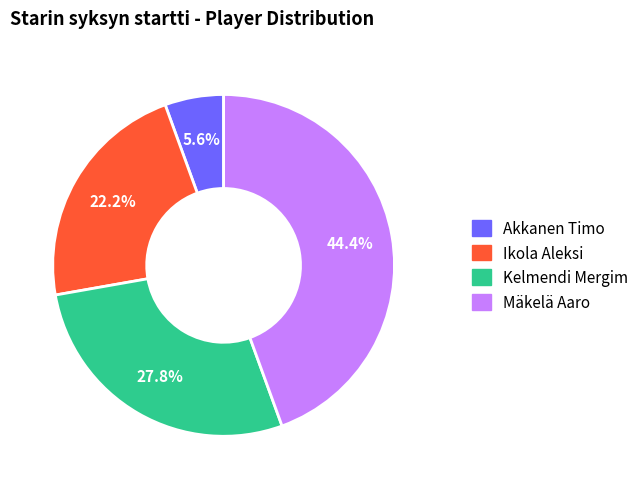

To the nearest percent, what is the average slice percentage?

25%